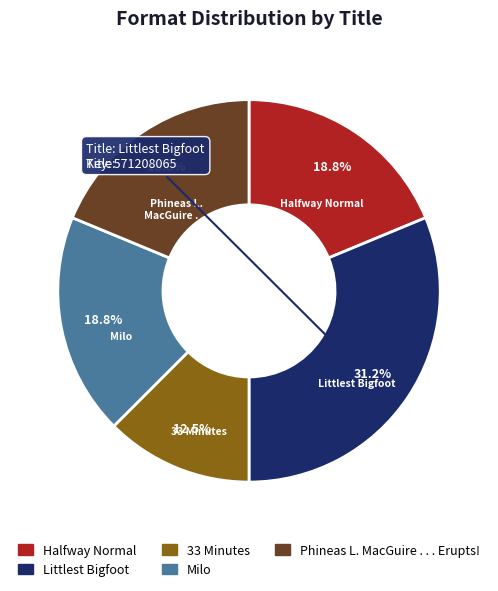

Is there any slice that represents more than half of the pie?

No